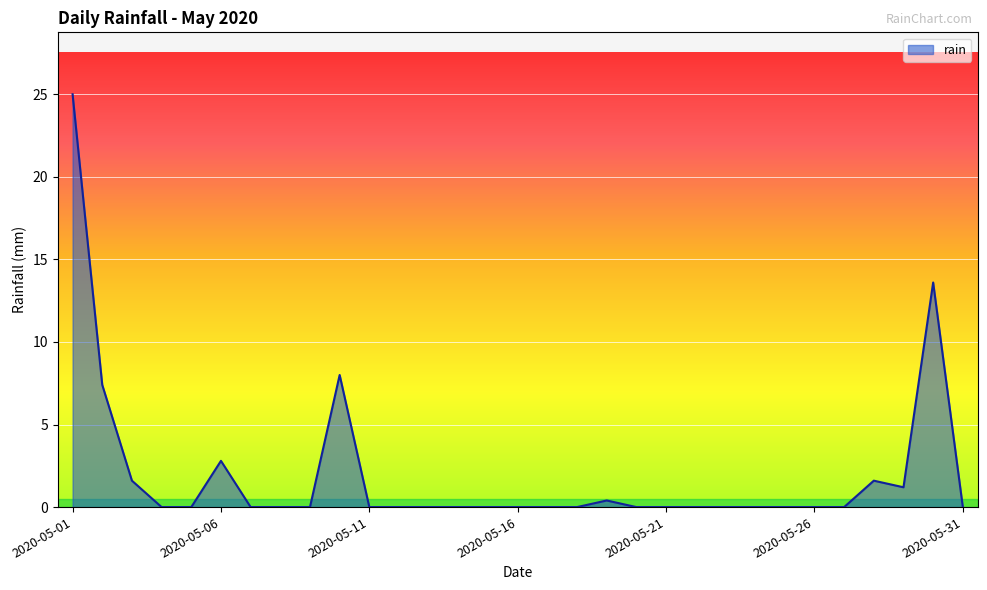

What is the difference between the maximum and minimum values?

25.0